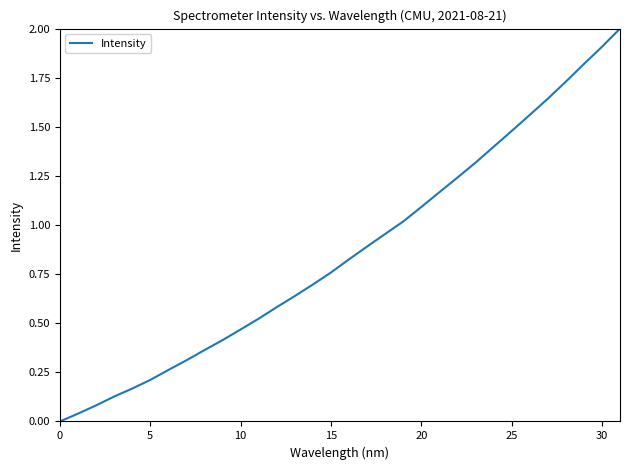

What is the difference between the maximum and minimum values?

2.0